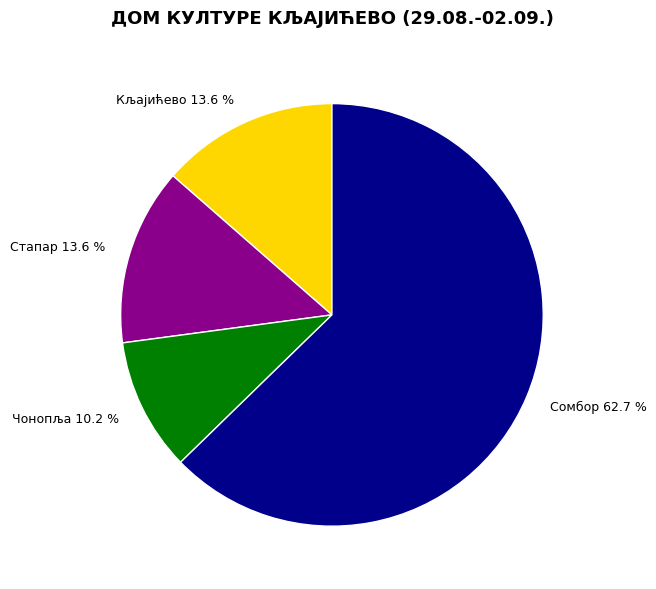

What percentage is the Кљајићево slice, to the nearest percent?

14%